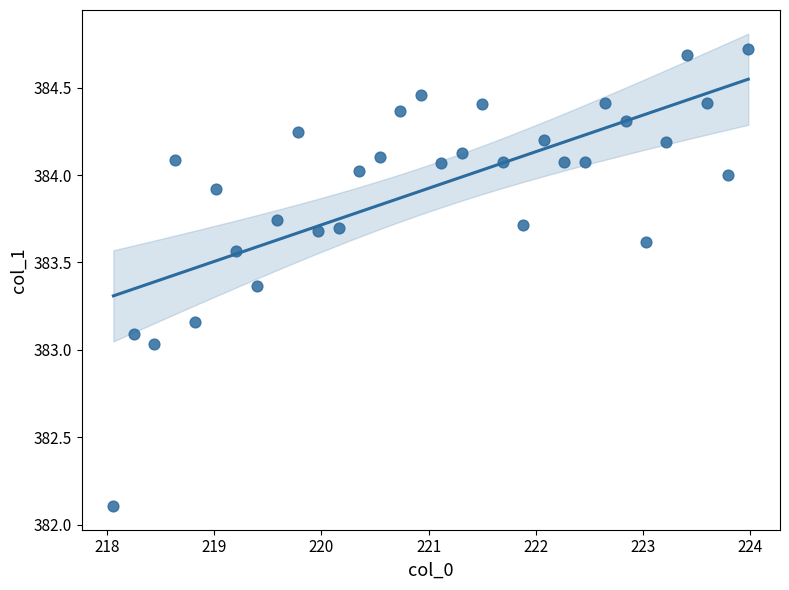

What is the range of Y values (max minus min)?

2.6